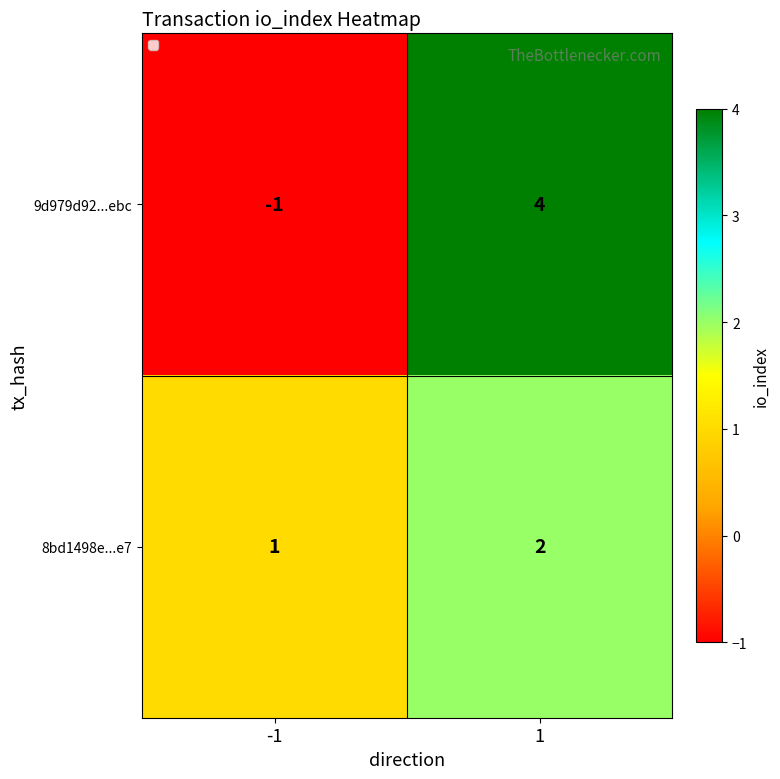

What is the sum of the 8bd1498e...e7 values at 1 and -1?

3